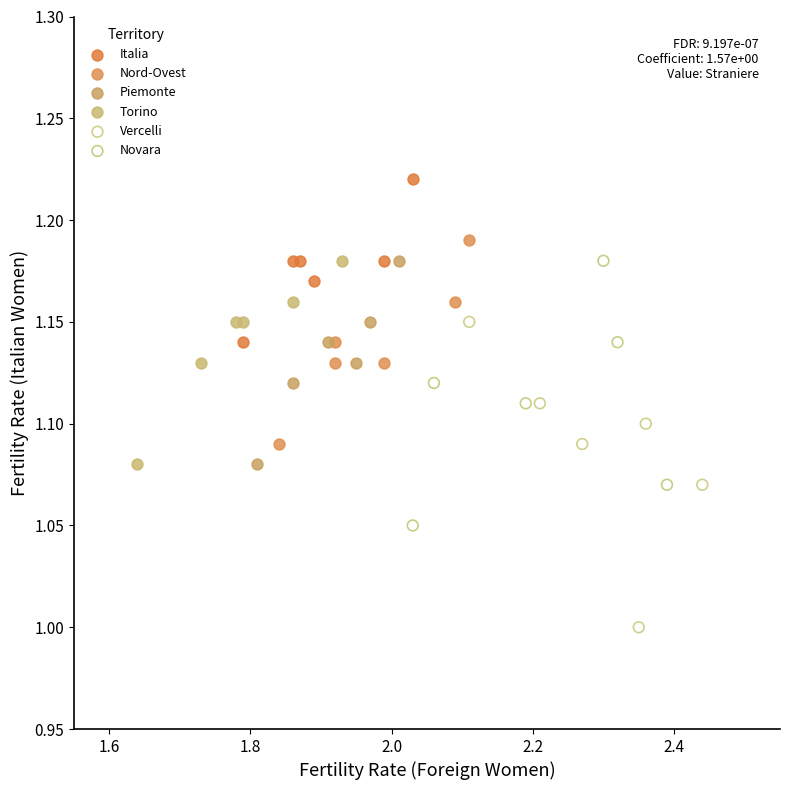

What are all the series names shown in the legend?

Italia, Nord-Ovest, Piemonte, Torino, Vercelli, Novara